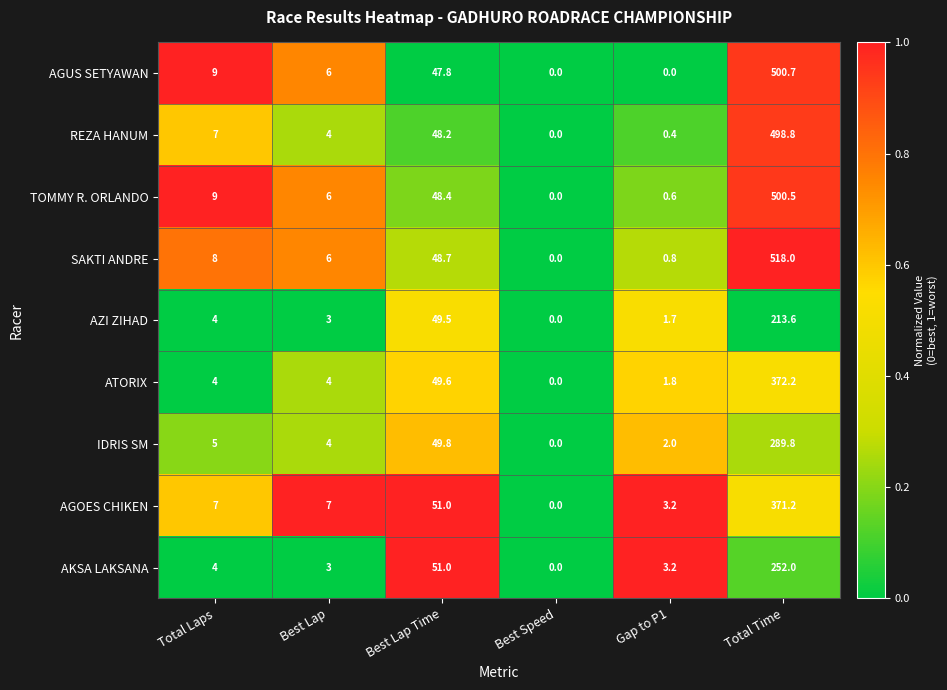

What is the difference between the highest and lowest values at Best Lap Time?

3.2